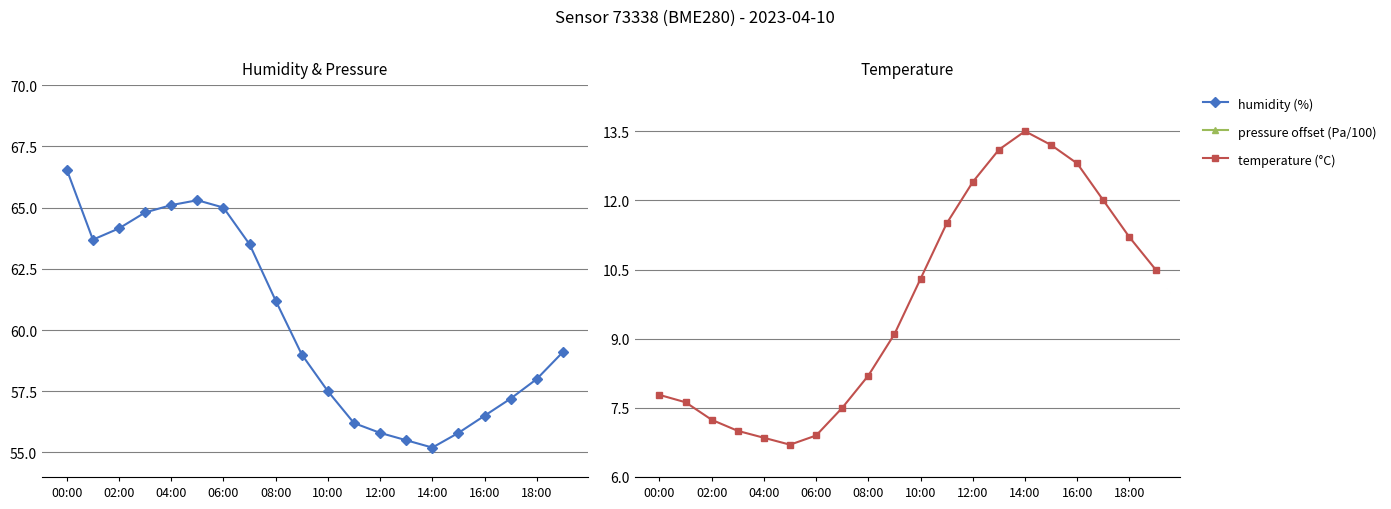

At which label does temperature (°C) first exceed 10?

10:00